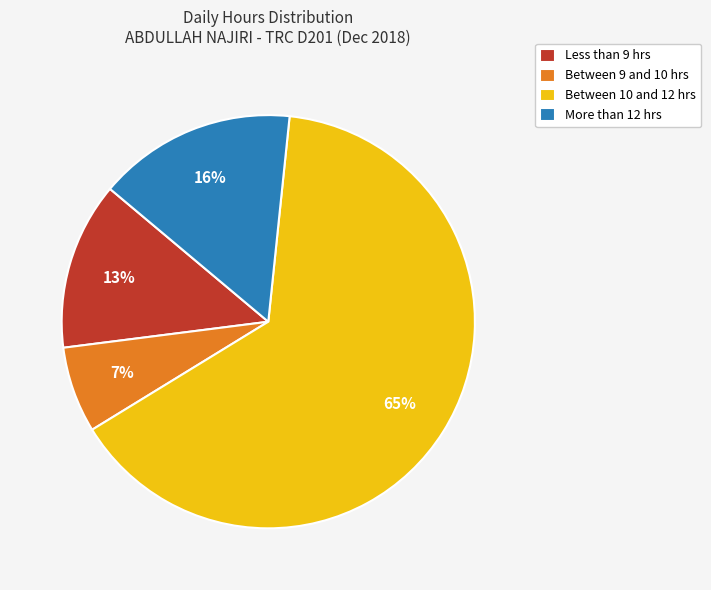

To the nearest percent, what is the average slice percentage?

25%